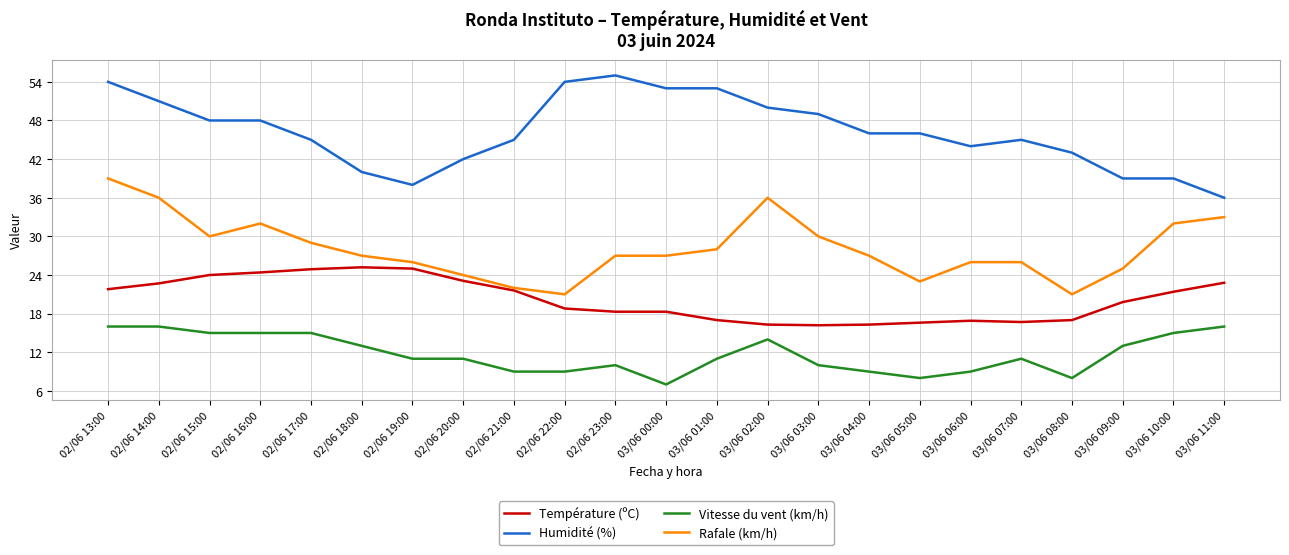

List the series in order of their peak value, highest first.

Humidité (%), Rafale (km/h), Température (ºC), Vitesse du vent (km/h)